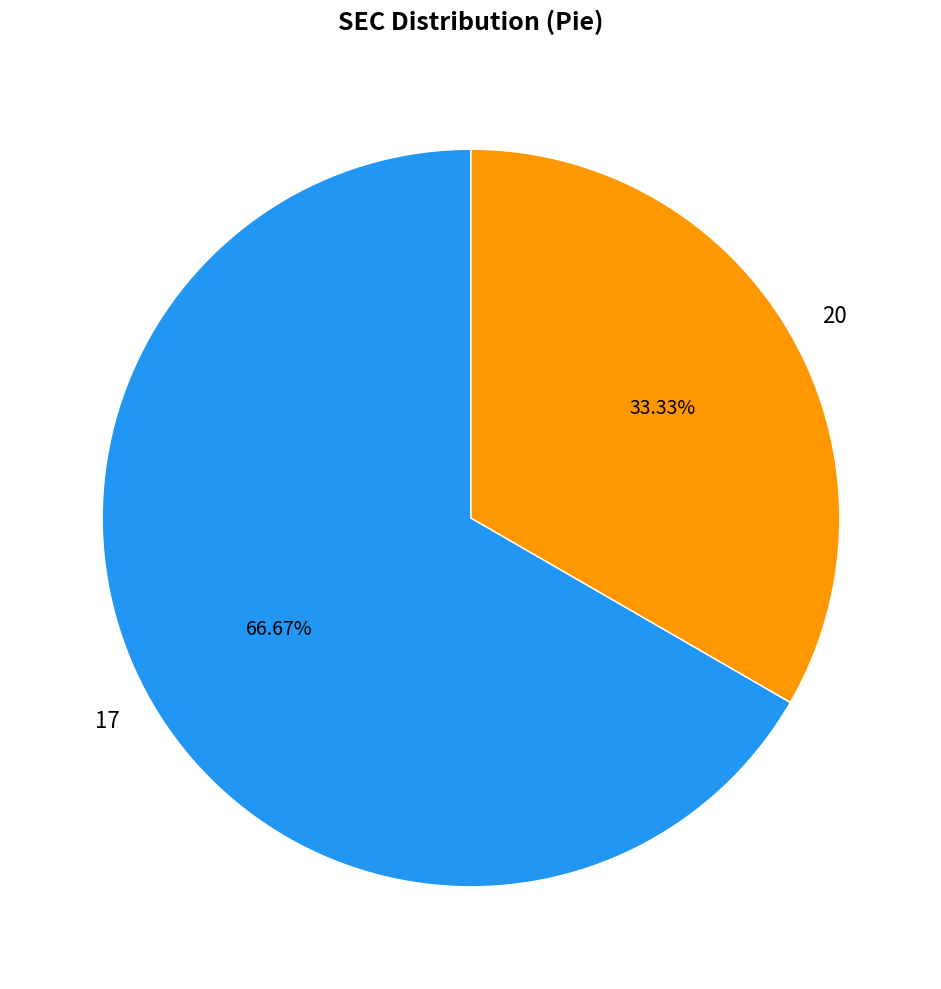

Do 17 and 20 together represent more than half of the pie?

Yes